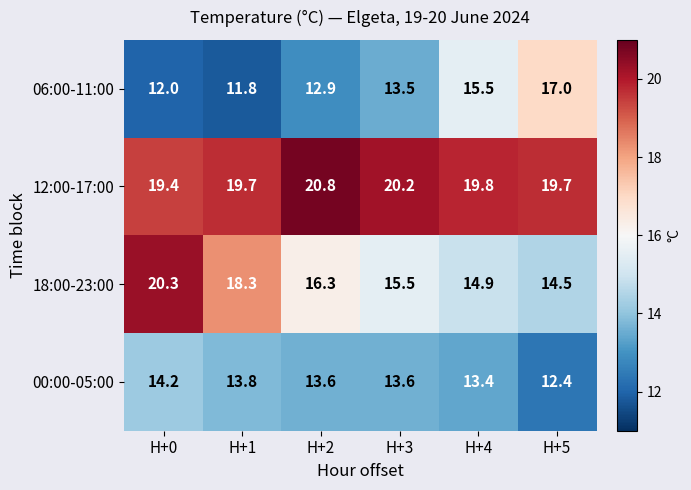

Rank the series at H+4 from lowest to highest value.

00:00-05:00, 18:00-23:00, 06:00-11:00, 12:00-17:00